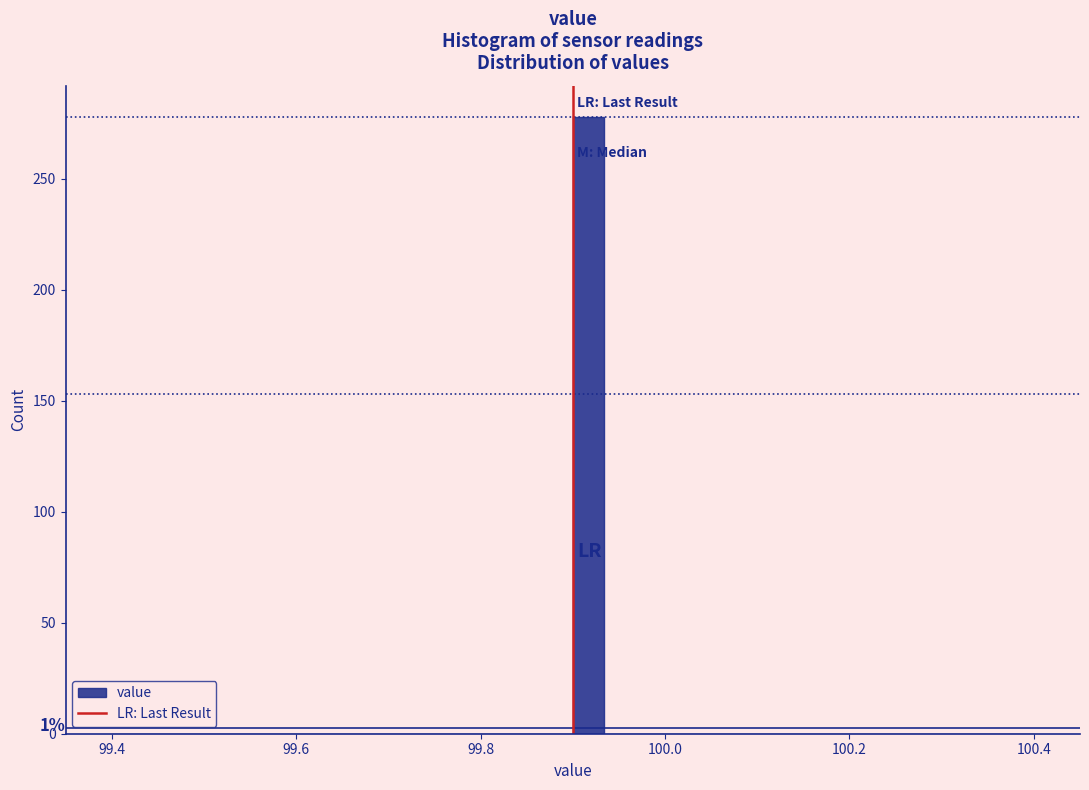

Read against the x-axis, roughly where is the centre of the tallest bar?

99.92